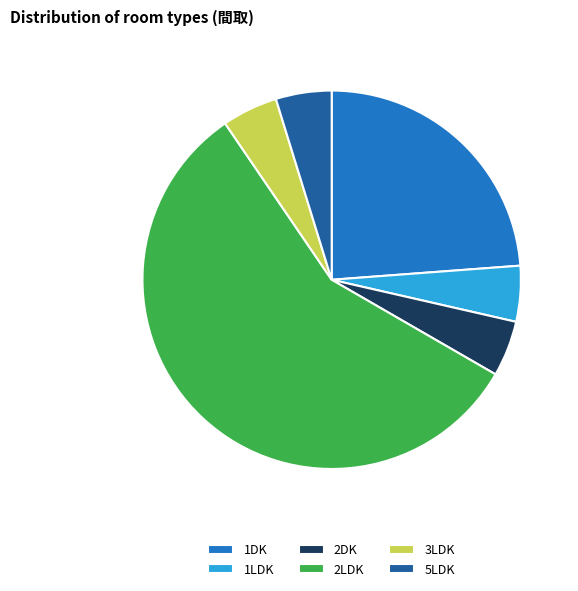

Which slice is the largest?

2LDK